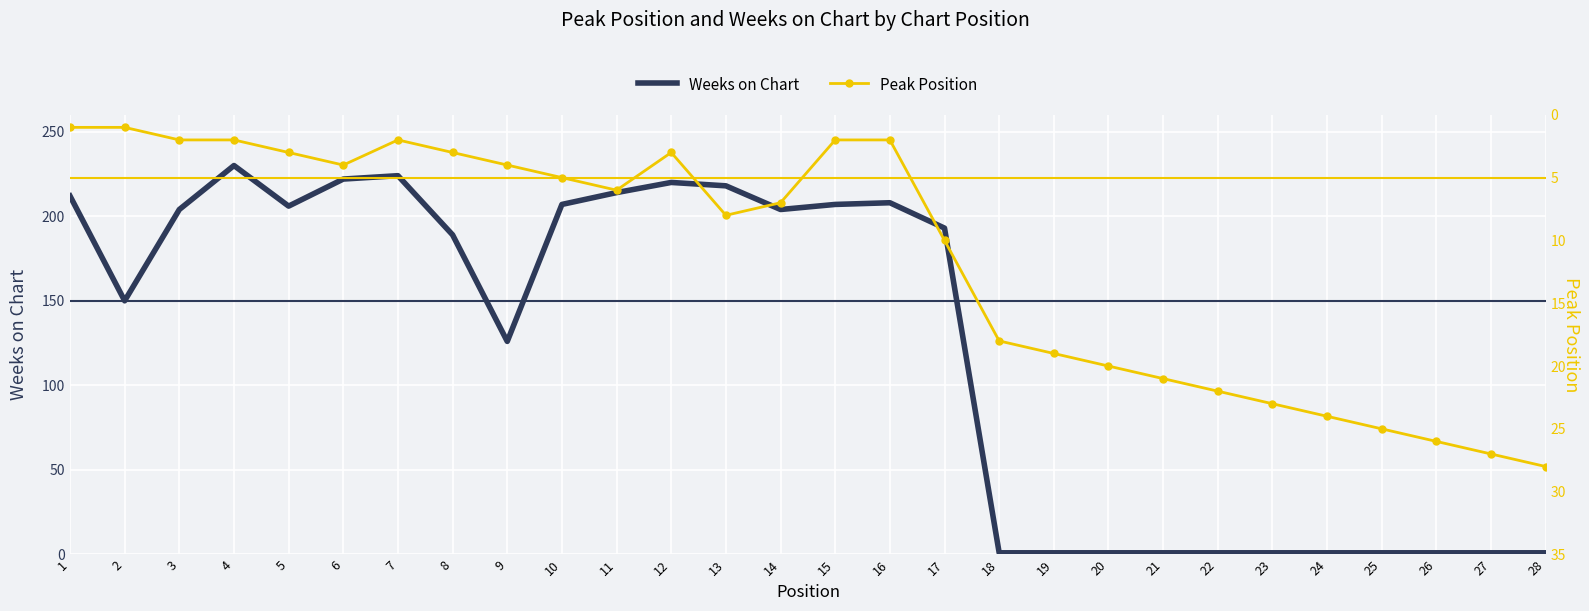

What is the minimum value shown in the chart?

1